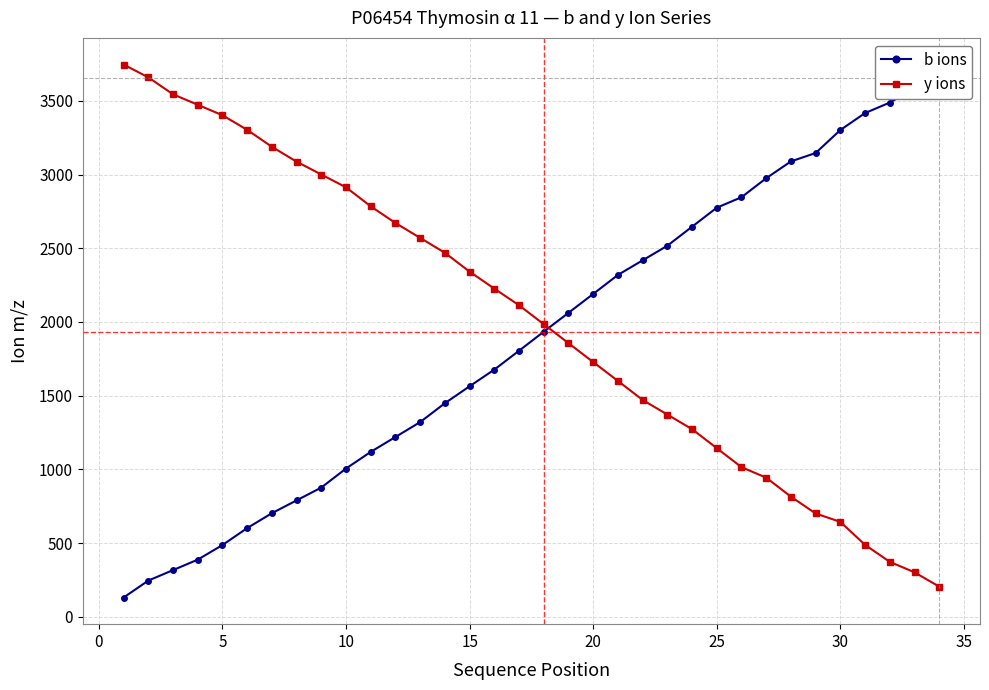

What is the highest value of the y ions series?

3746.8